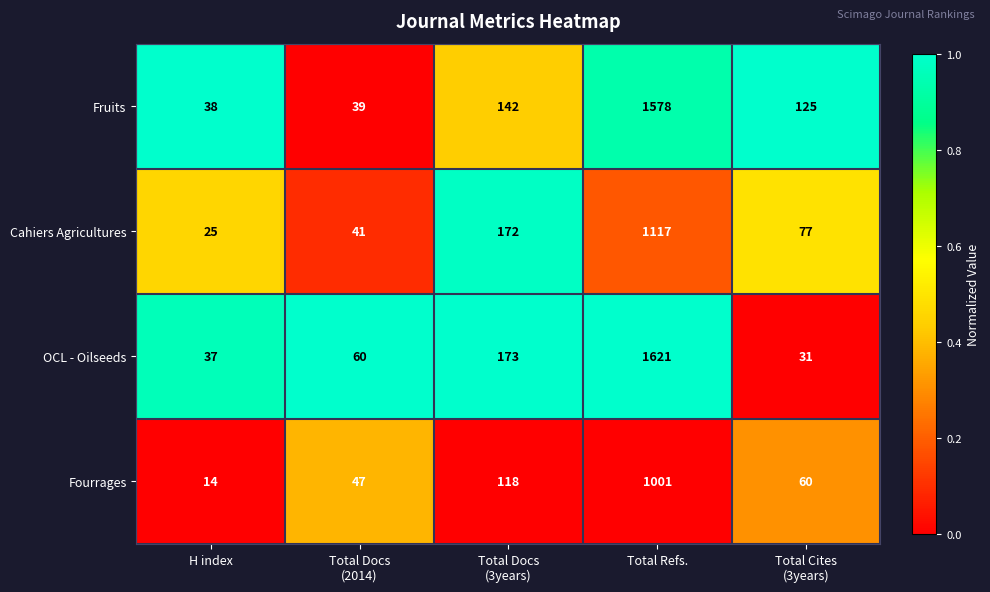

Reading right to left, transcribe all the data shown in this chart.

Fruits: 125	1578	142	39	38
Cahiers Agricultures: 77	1117	172	41	25
OCL - Oilseeds: 31	1621	173	60	37
Fourrages: 60	1001	118	47	14